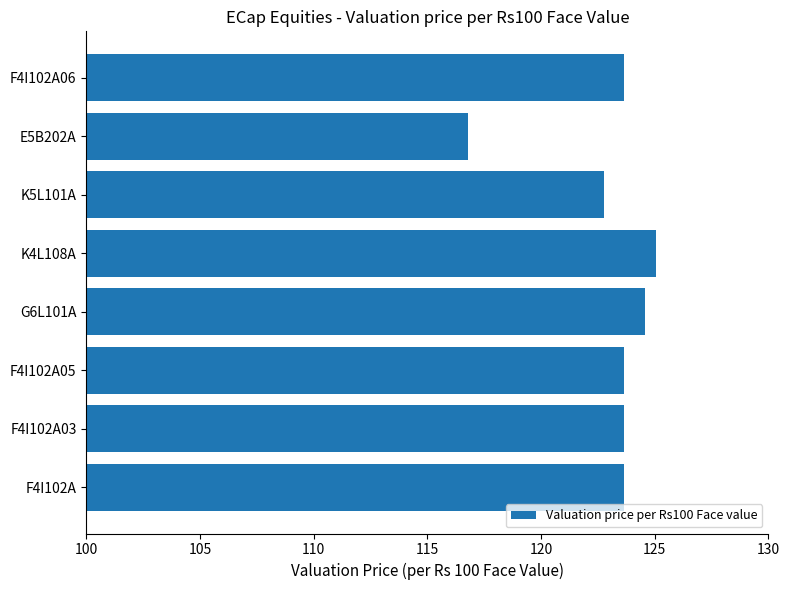

What is the maximum value shown in the chart?

125.1